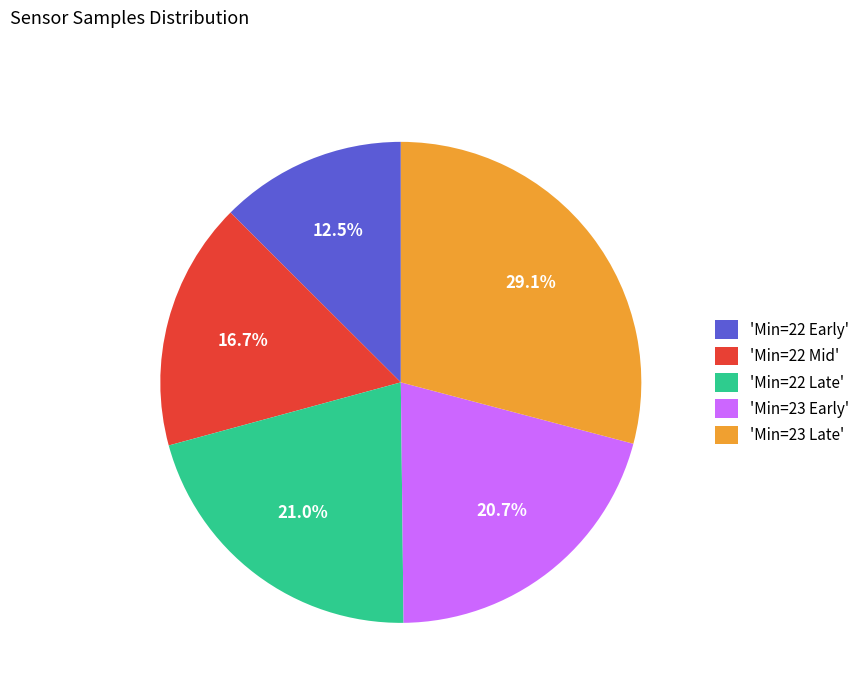

What is the total percentage of 'Min=22 Mid' and 'Min=23 Late'?

45.8%